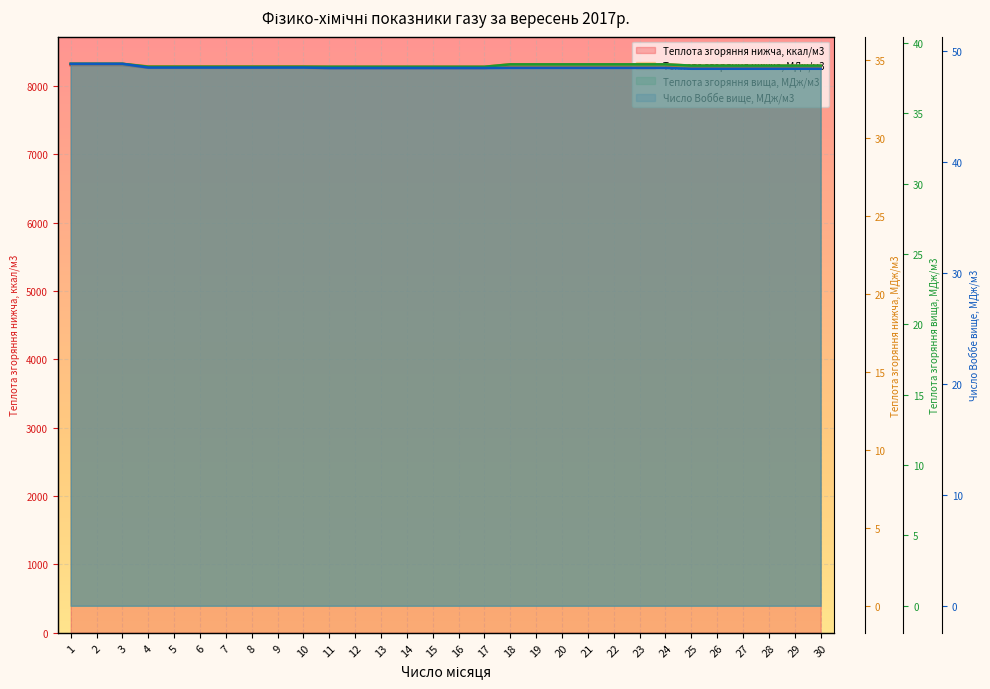

Between 30 and 14, which is larger?

30